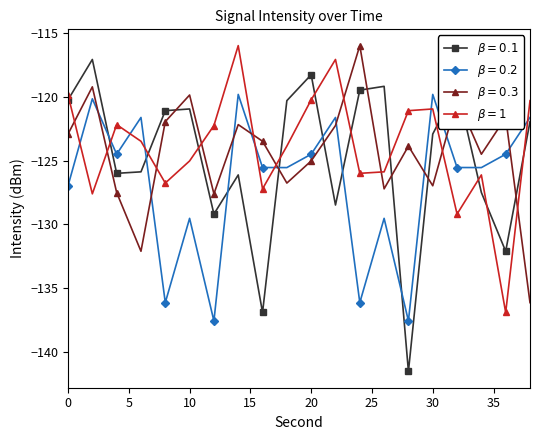

What is the smallest value displayed?

-141.5